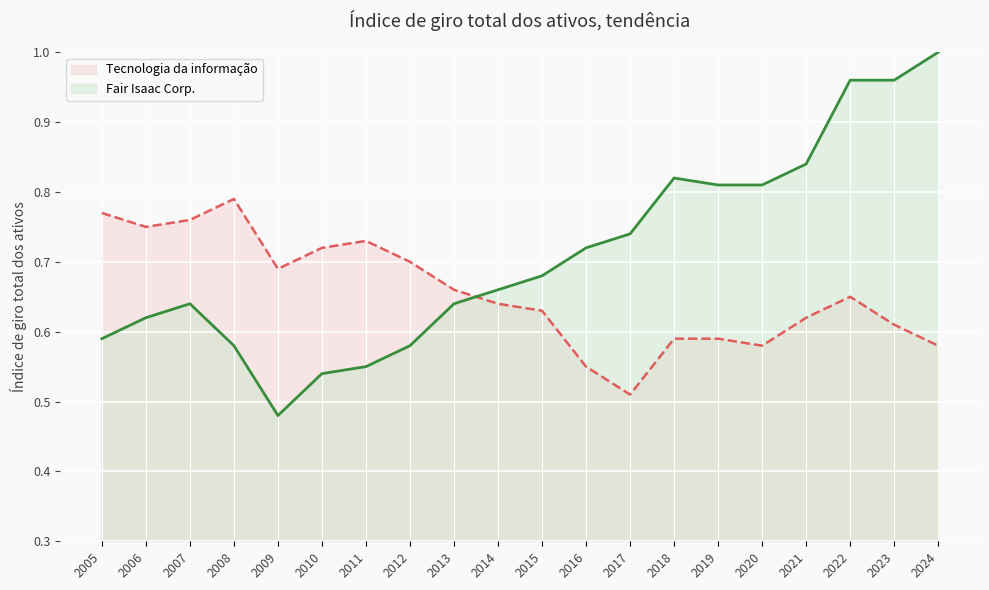

True or false: Tecnologia da informação and Fair Isaac Corp. intersect in this chart.

True